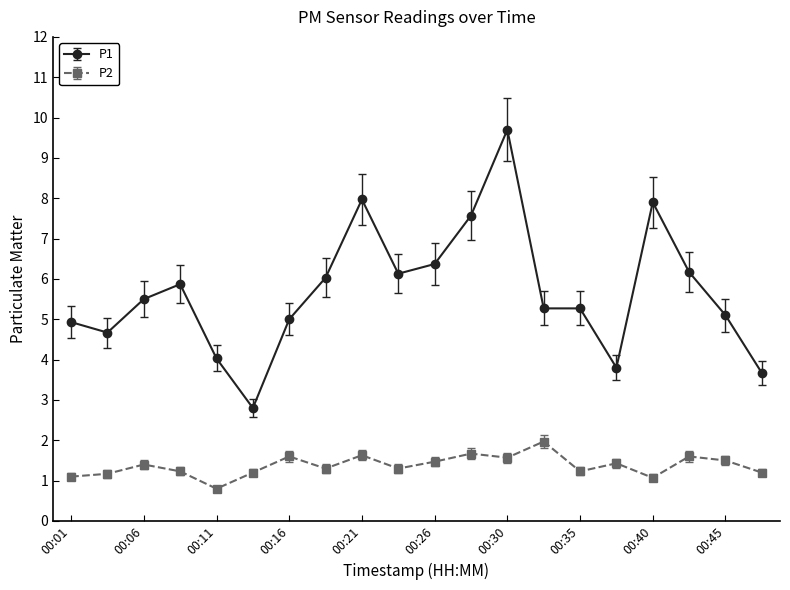

What is the value of the P1 point at the 7th from the left?

5.0